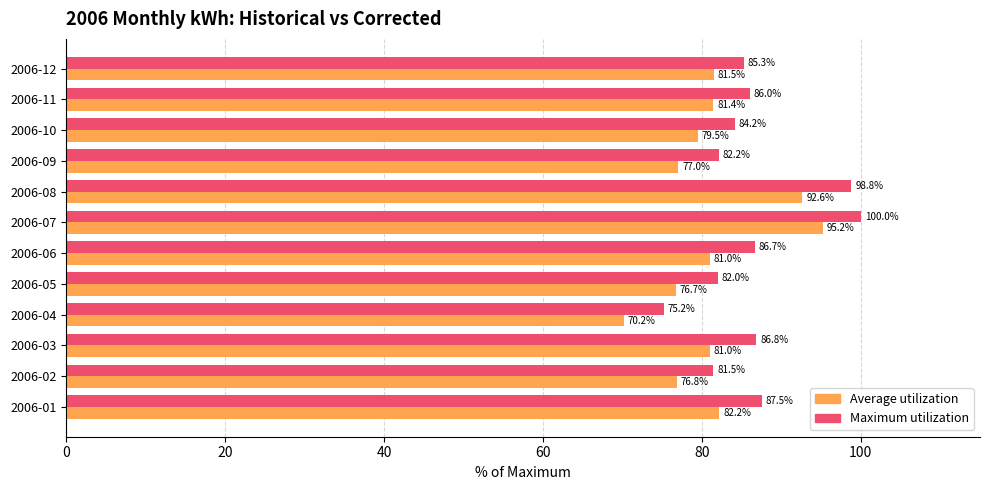

Which series has the widest spread of values?

Average utilization